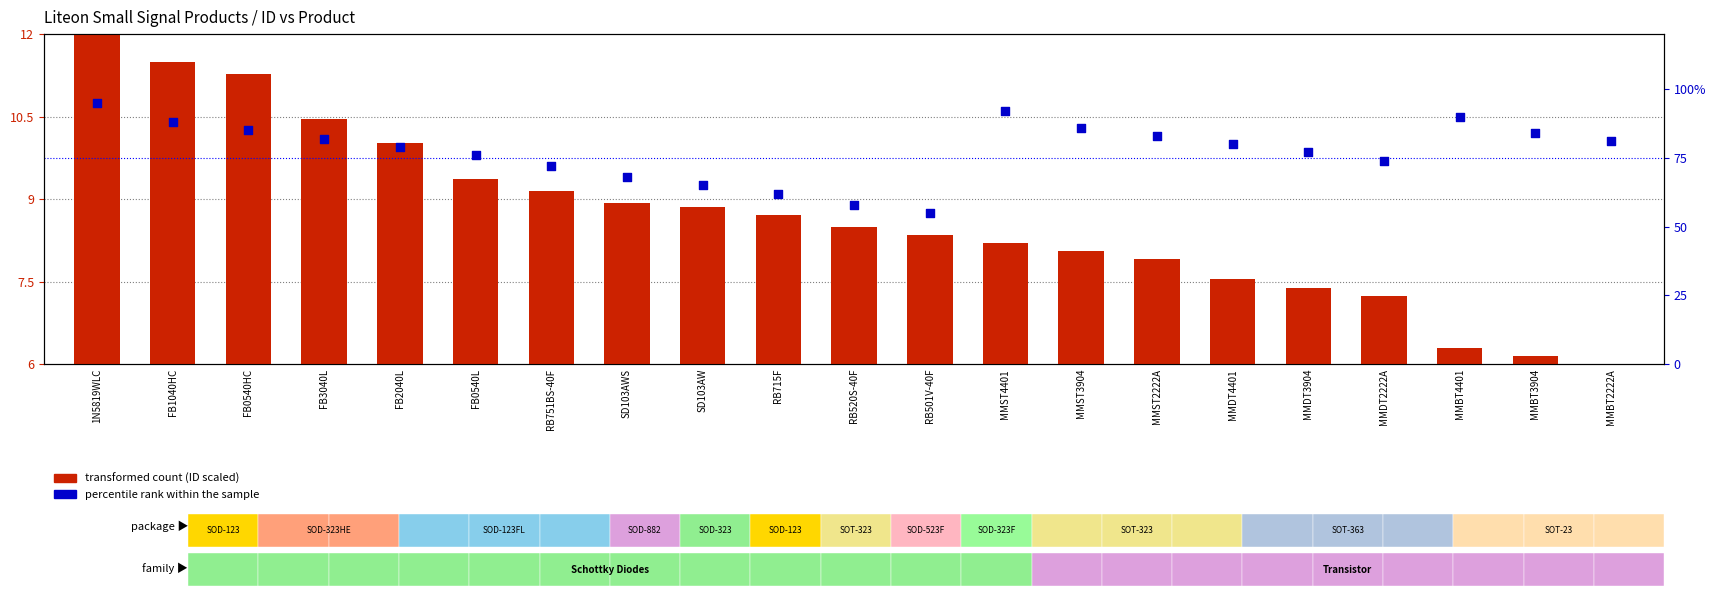

At how many categories does at least one series exceed 51?

21